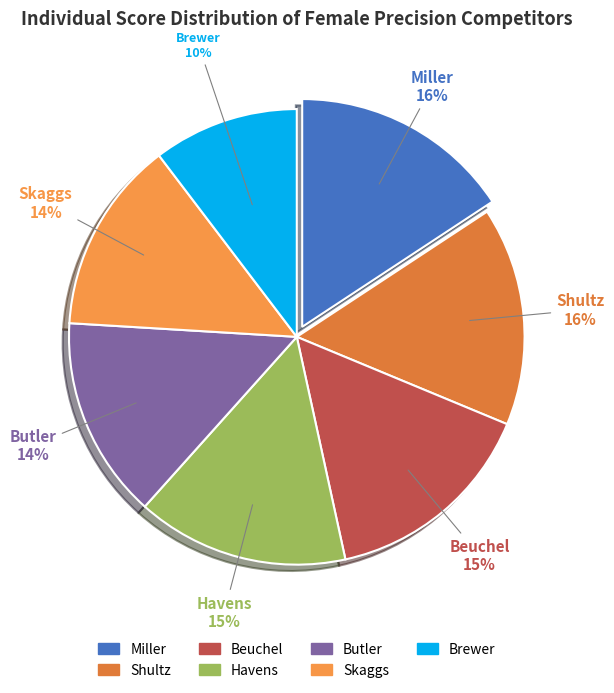

What percentage is the Beuchel slice, to the nearest percent?

15%